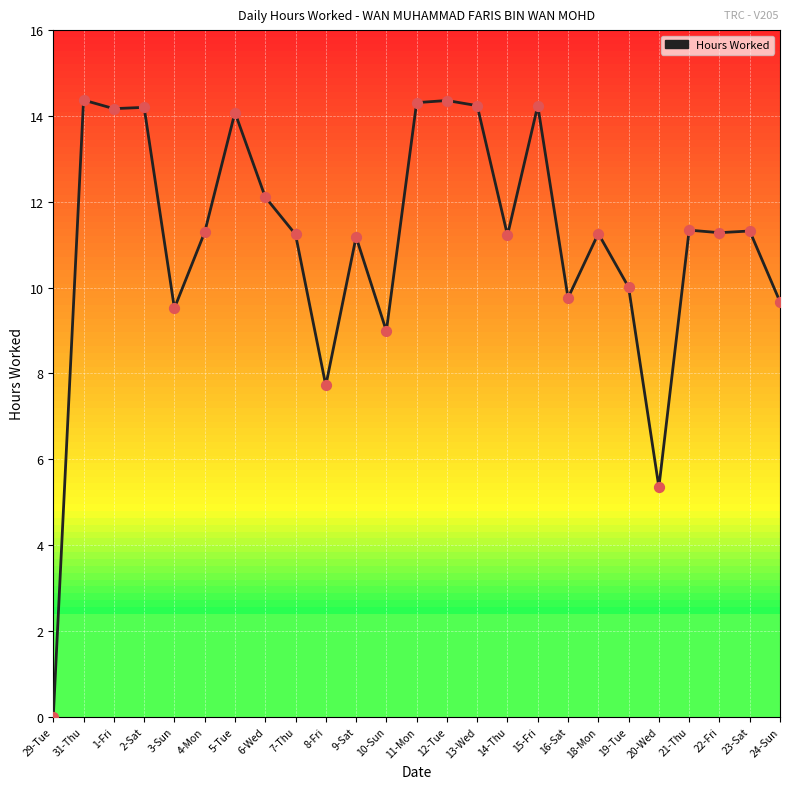

What is the ratio of the value at 23-Sat to the value at 10-Sun?

1.3